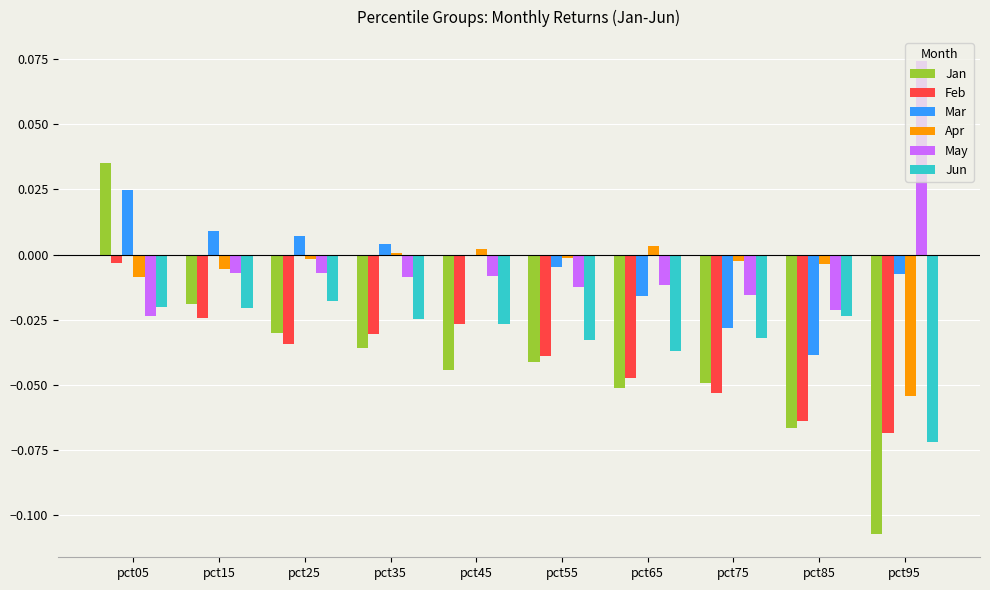

Between pct05 and pct95, which series saw the biggest shift?

Jan